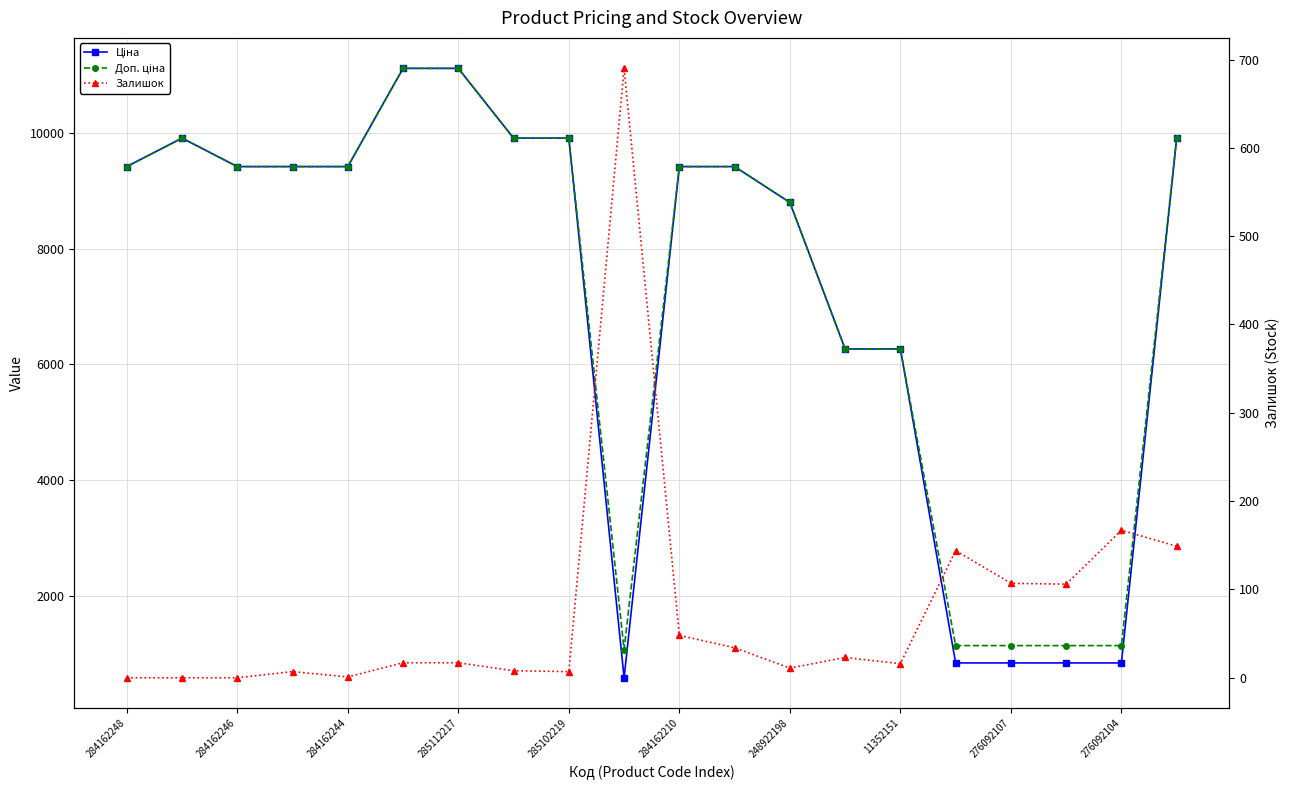

In Доп. ціна, how many points are lower than both neighbors (excluding endpoints)?

1